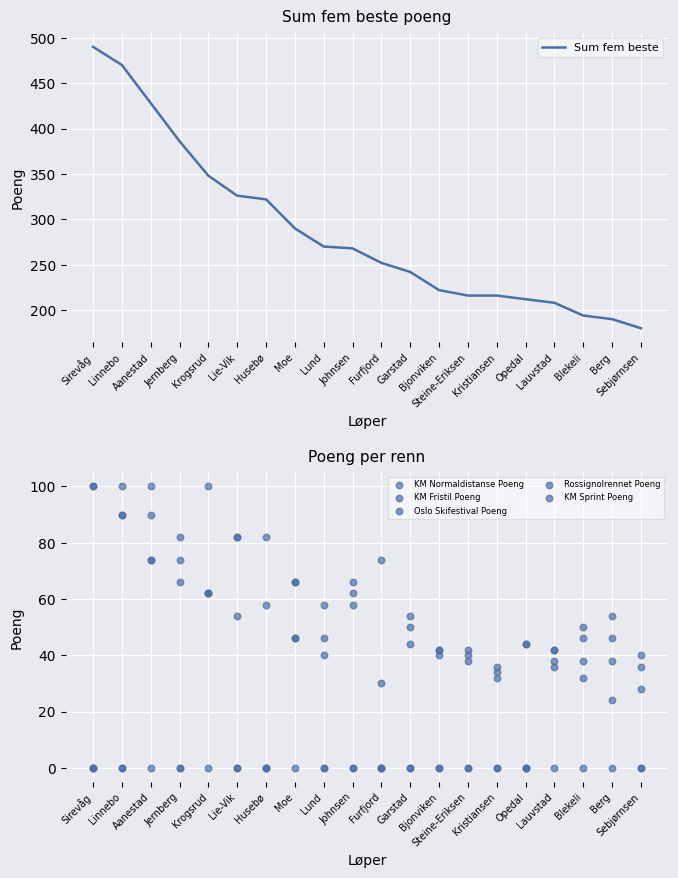

Which series contains the lowest Y value?

KM Normaldistanse Poeng